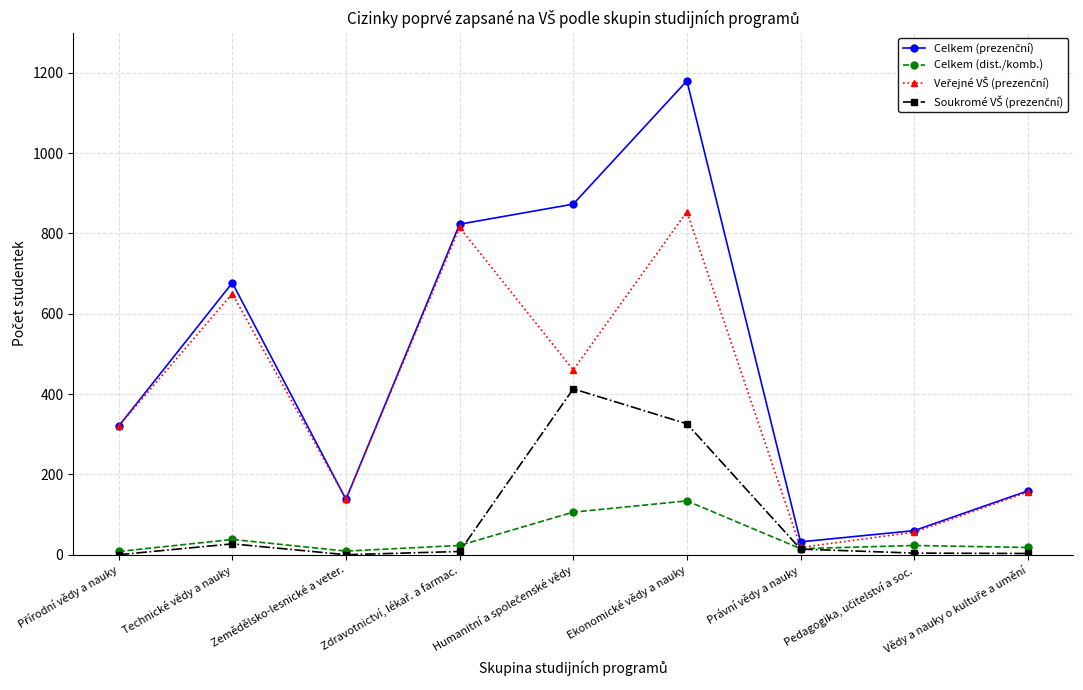

What is the difference between the highest and lowest values at Zemědělsko-lesnické a veter.?

138